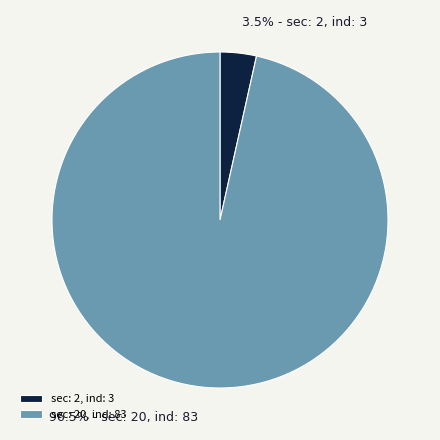

What percentage is NOT represented by sec: 20, ind: 83?

3.5%